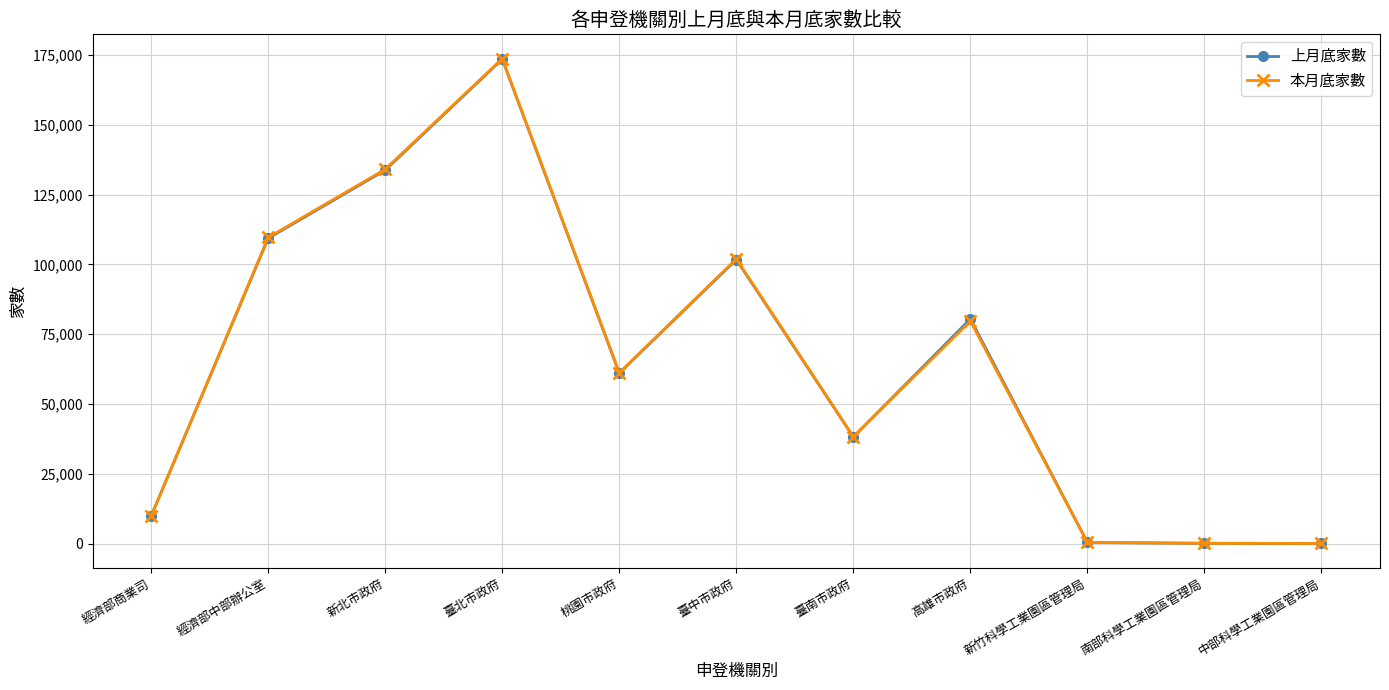

What is the minimum value shown in the chart?

110